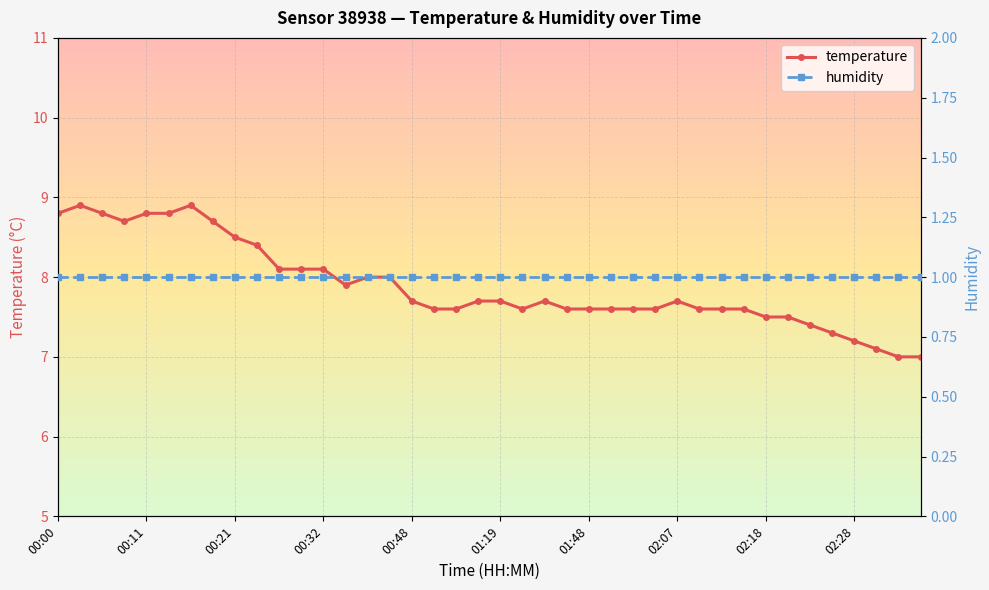

Which series has the largest total across all categories?

temperature